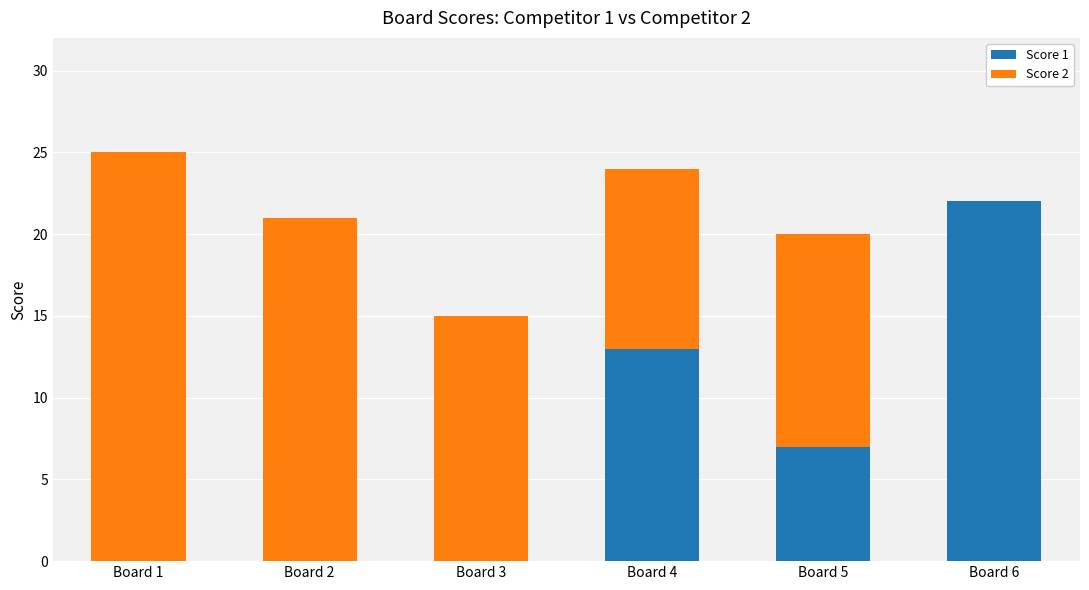

How many distinct data groups are displayed?

2